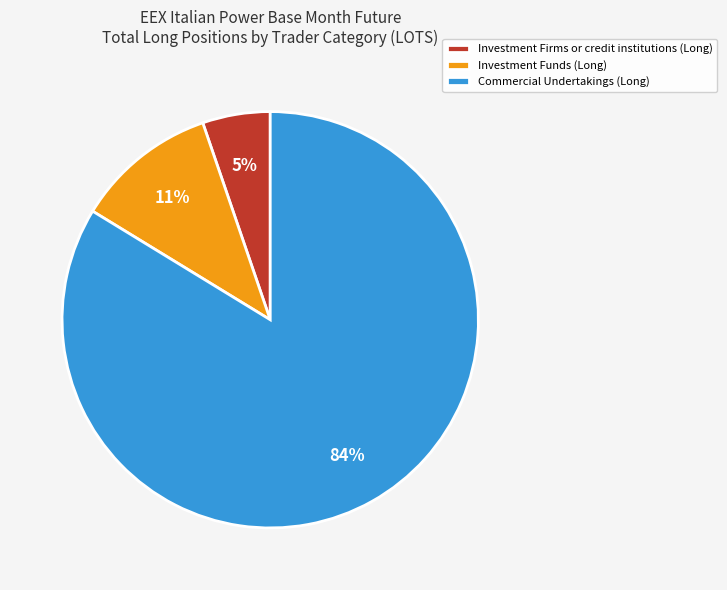

Which category has the smallest portion of the pie?

Investment Firms or credit institutions (Long)